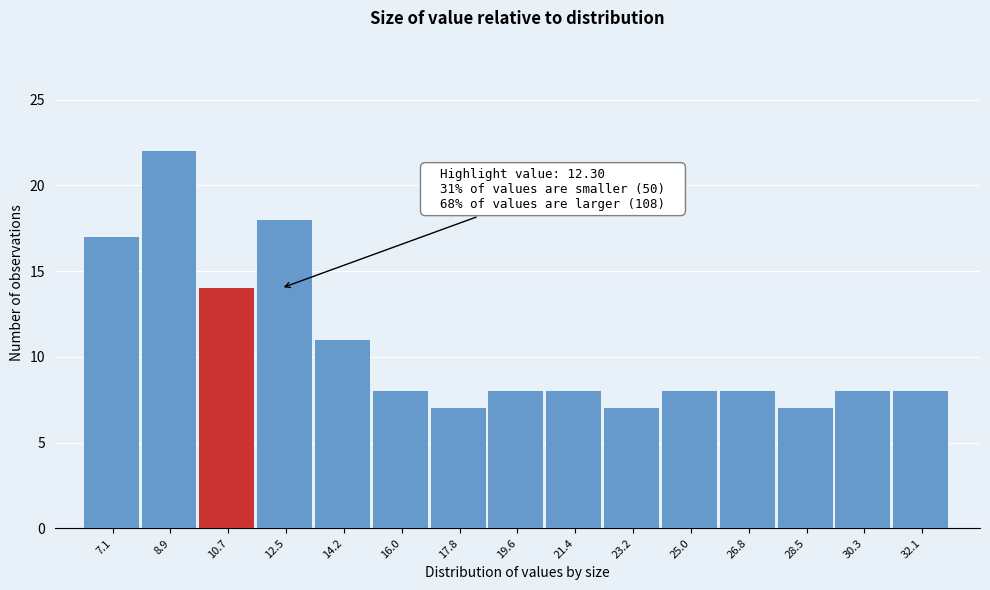

Reading right to left, extract all data points from this chart.

8	8	7	8	8	7	8	8	7	8	11	18	14	22	17